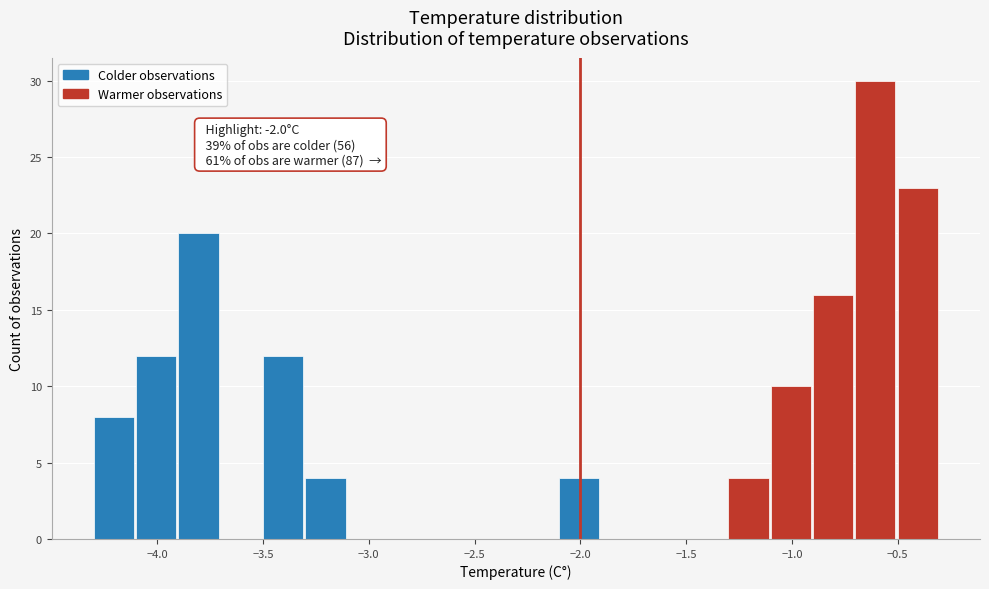

Over which range of the x-axis is the bar tallest?

-0.7 to -0.5